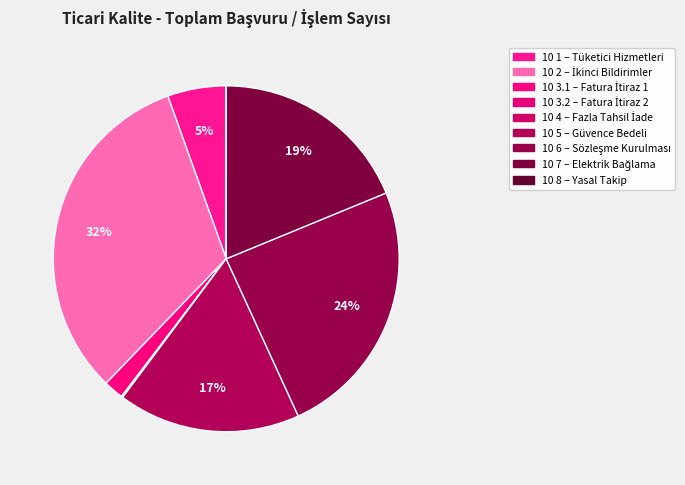

Do 10 4 and 10 2 together represent more than half of the pie?

No